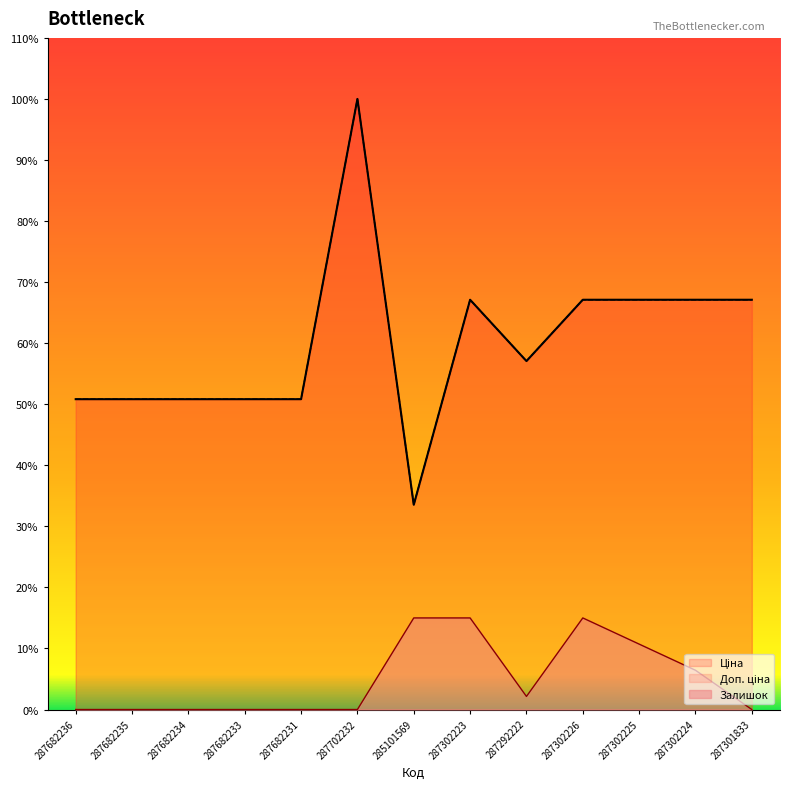

True or false: Залишок and Ціна intersect in this chart.

False